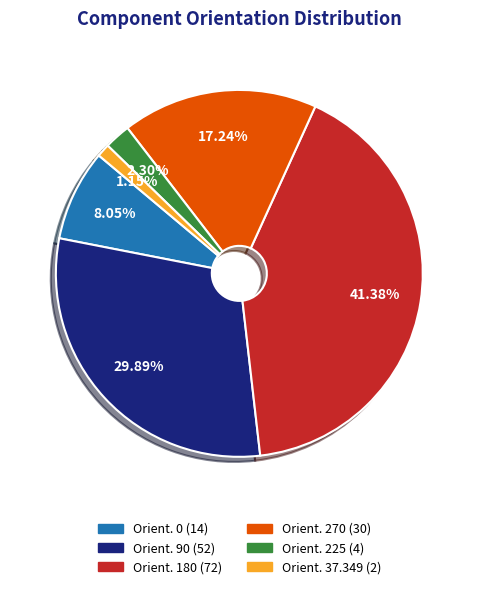

Is there any slice that represents more than half of the pie?

No